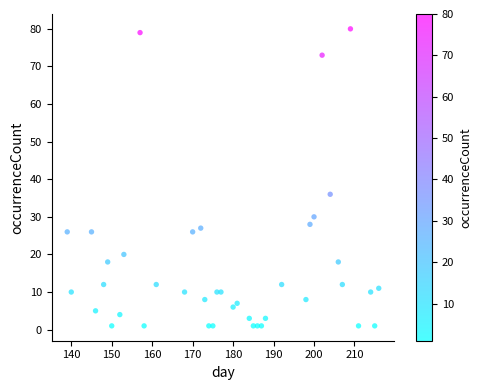

What Y value in the scatter plot is closest to 40?

36